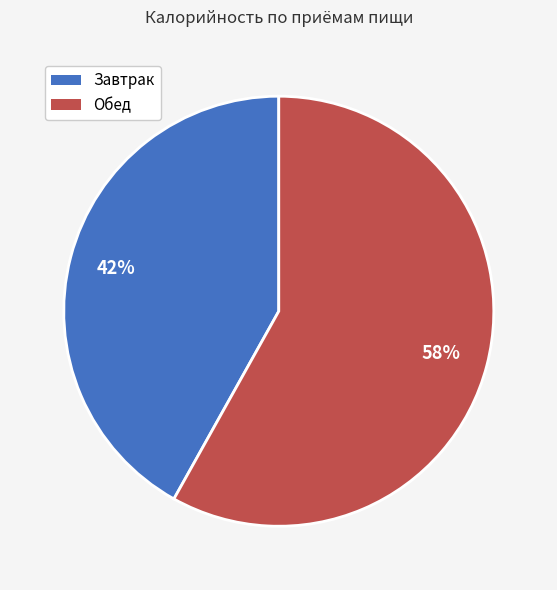

Does any single category account for the majority?

Yes